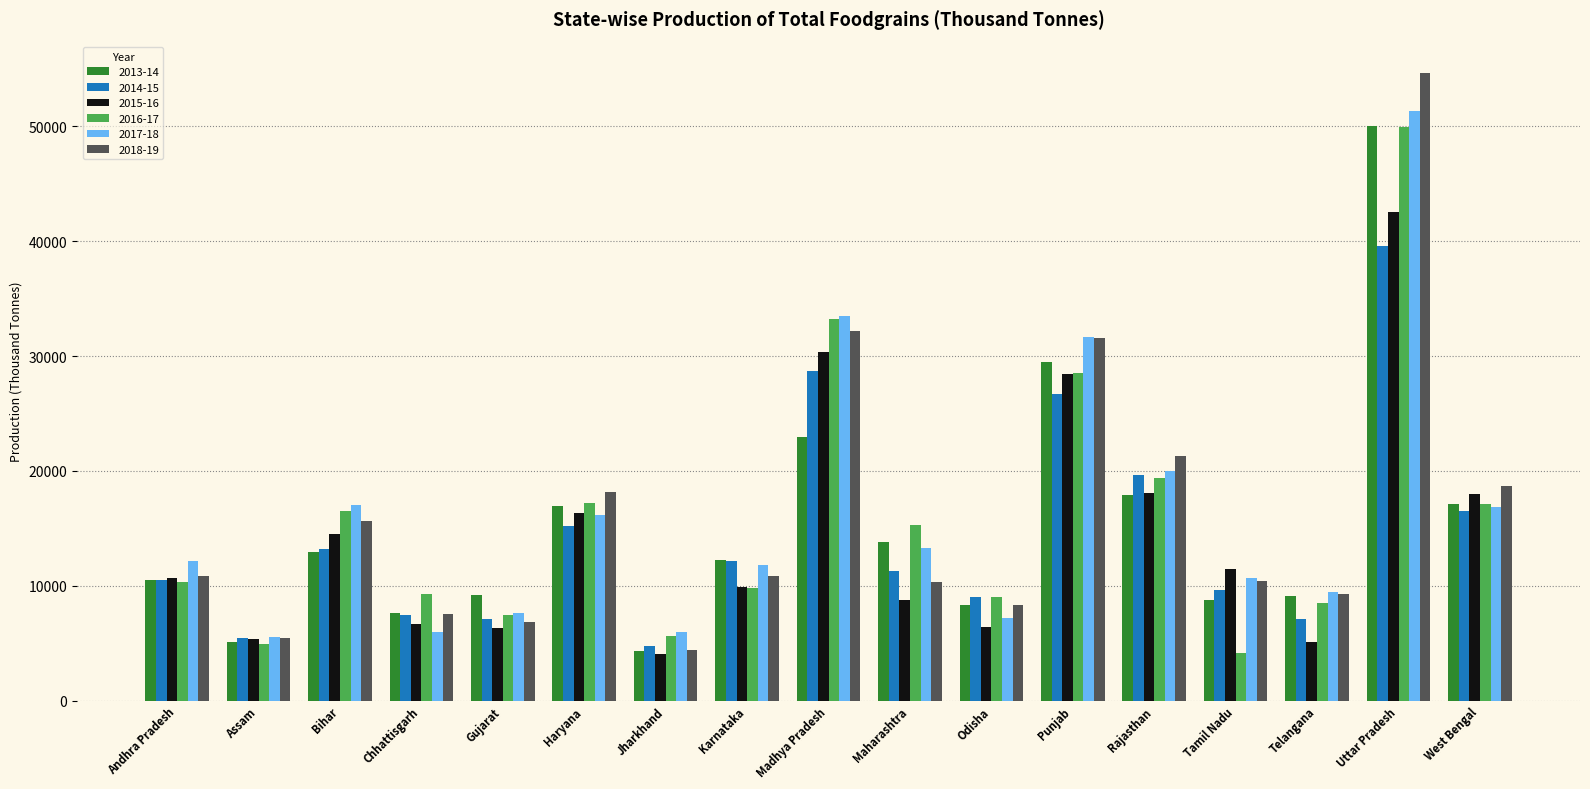

What is the difference between the maximum and minimum values in the 2014-15 series?

34817.0